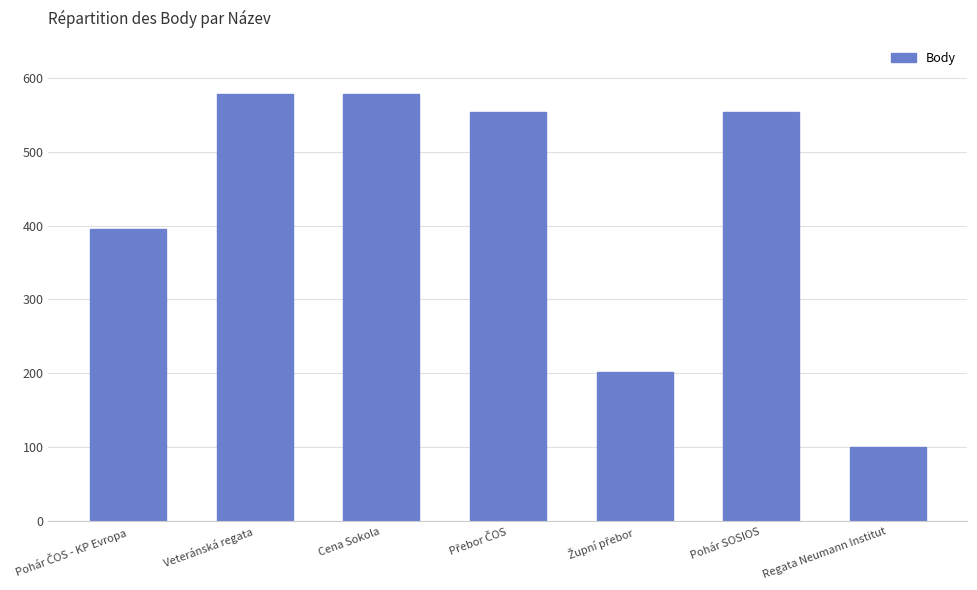

True or false: the data shows 101 at Regata Neumann Institut.

True